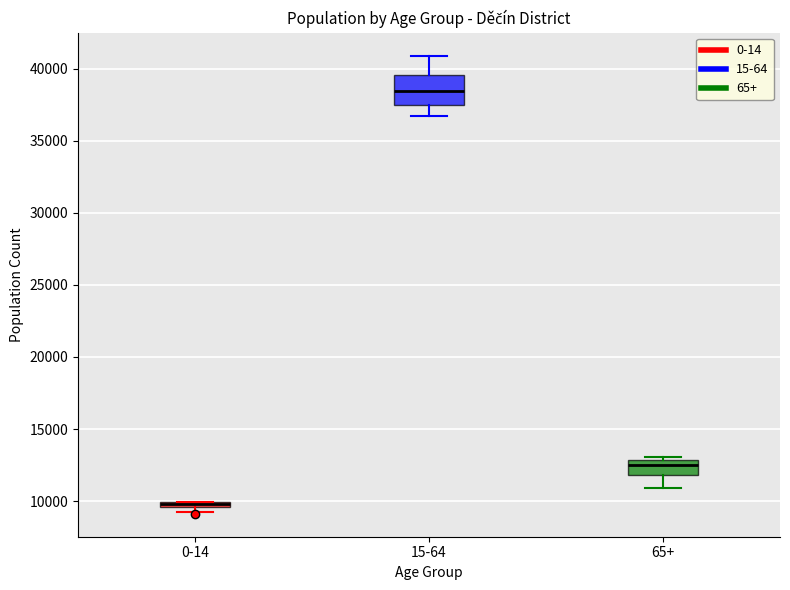

Which box is the tallest, from its lower edge to its upper edge?

15-64